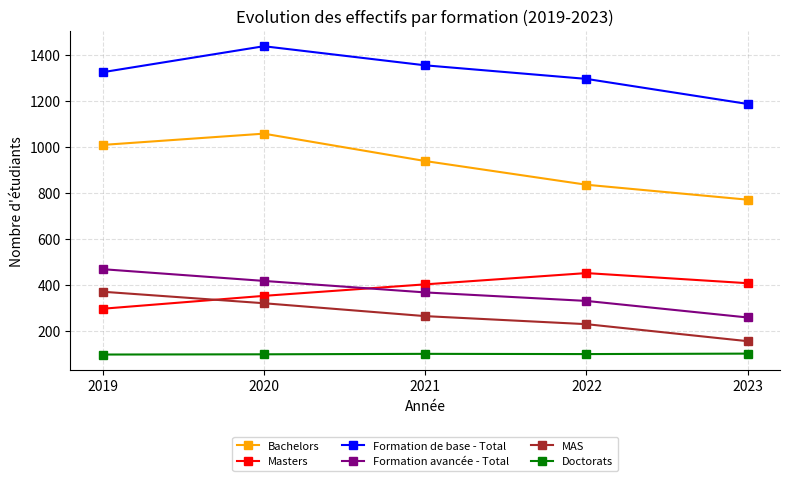

Read the Formation de base - Total value at 2022.

1294